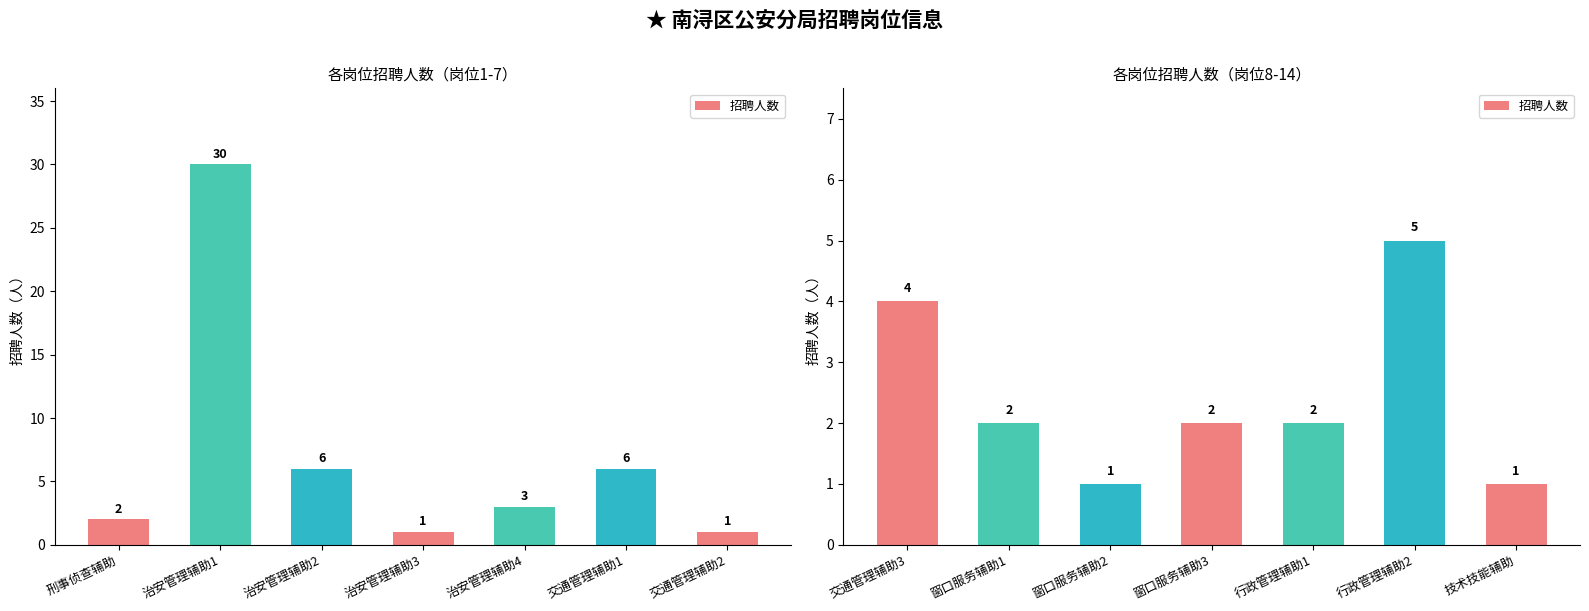

What is the difference between the maximum and second lowest values?

4